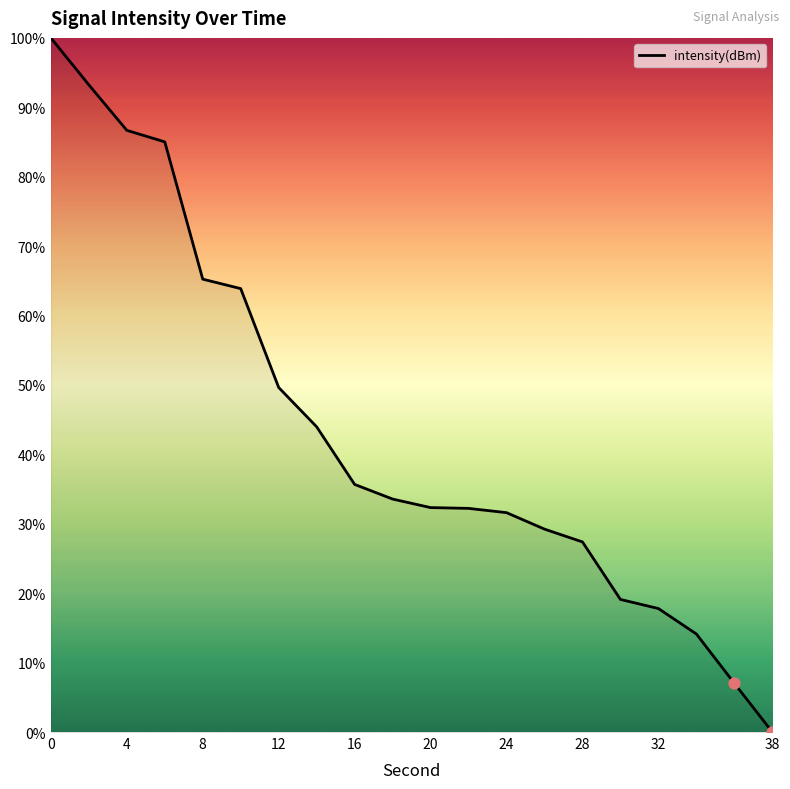

What is the greatest value displayed?

100.0